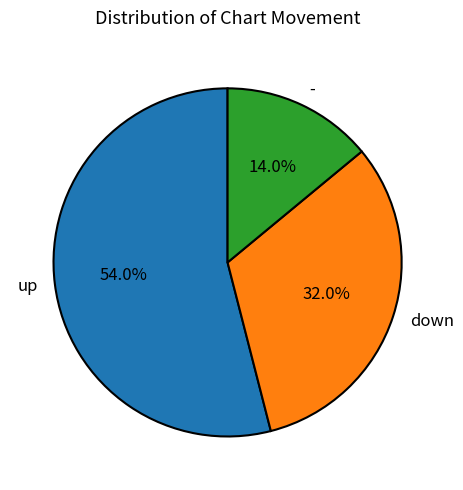

How many slices are in this pie chart?

3